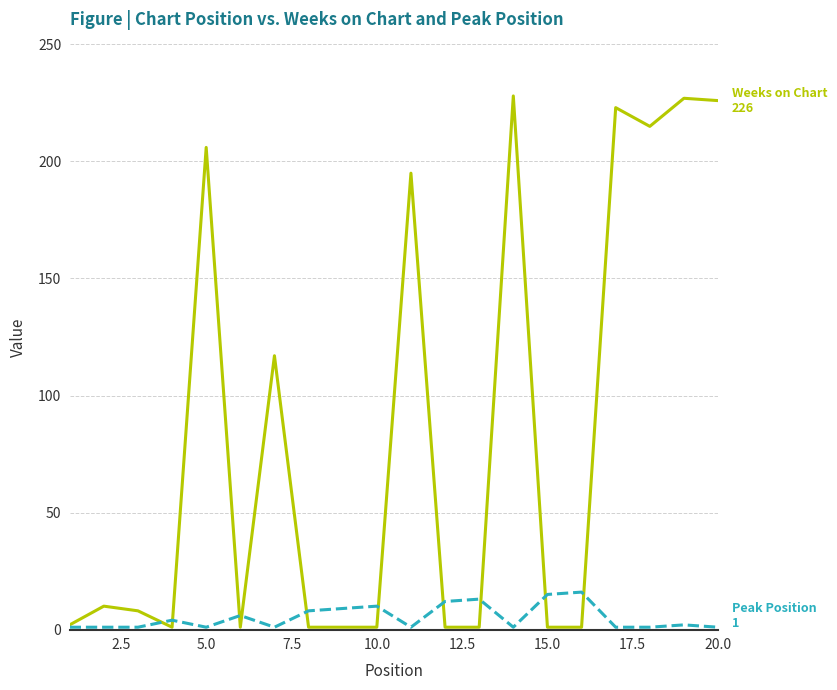

What is the greatest value displayed?

228